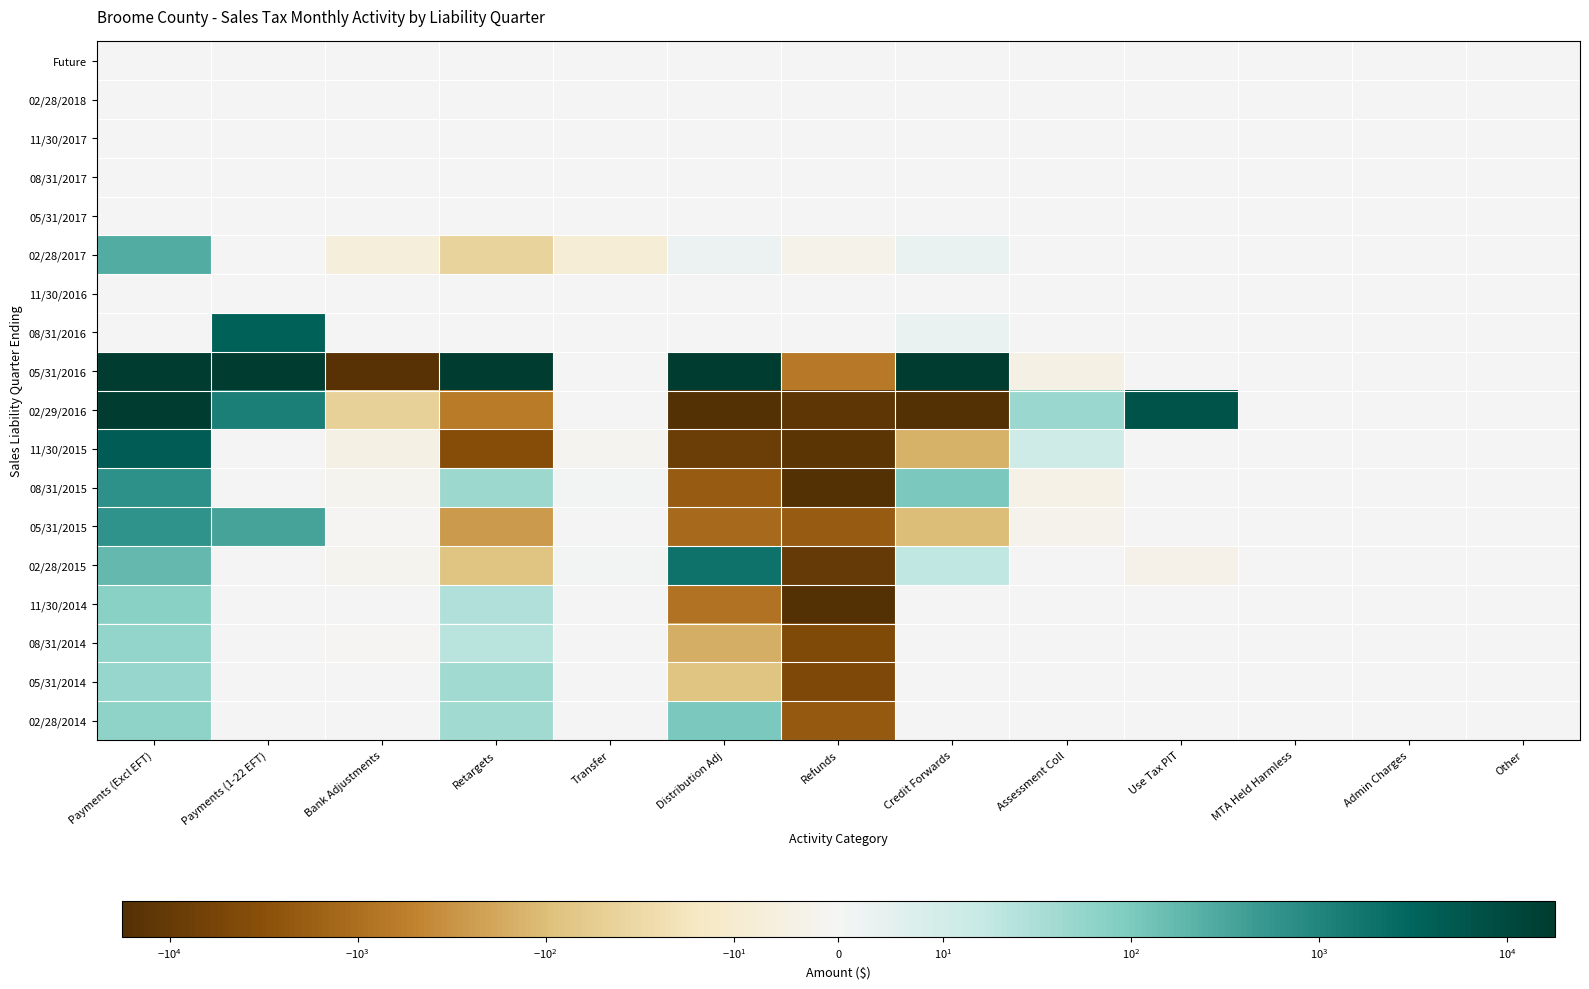

What is the total value across all series at Credit Forwards?

-711.4